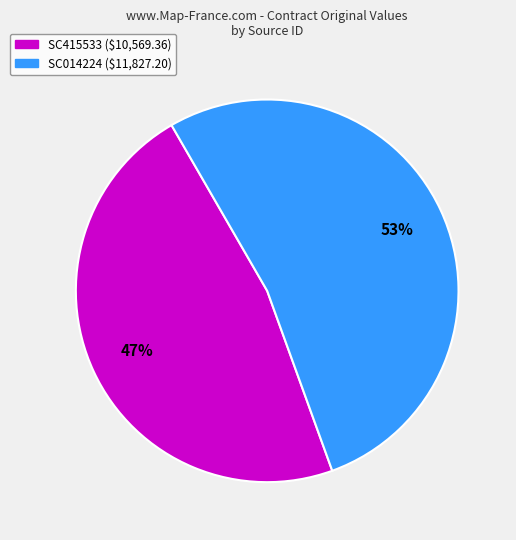

Is the sum of SC014224 and SC415533 greater than half?

Yes